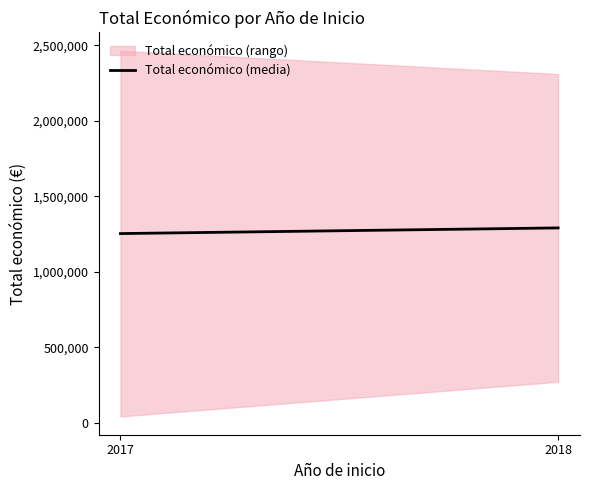

Read the value at 2017, to the nearest 50.

1253300